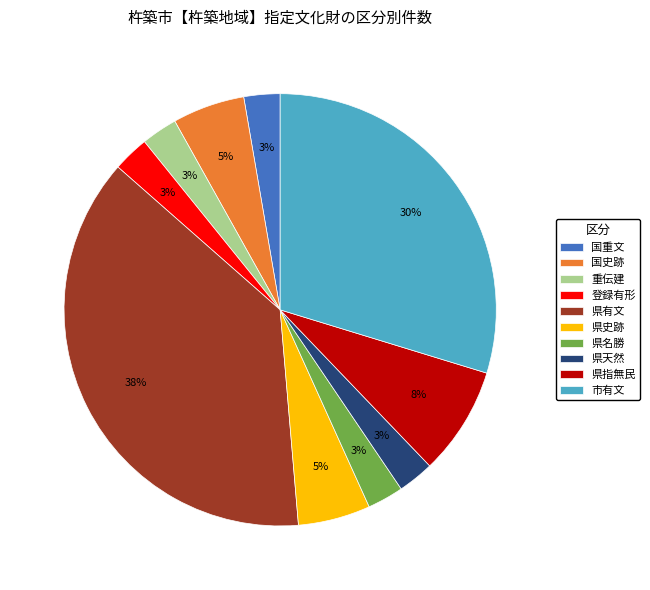

Does 国史跡 represent more than half of the total?

No